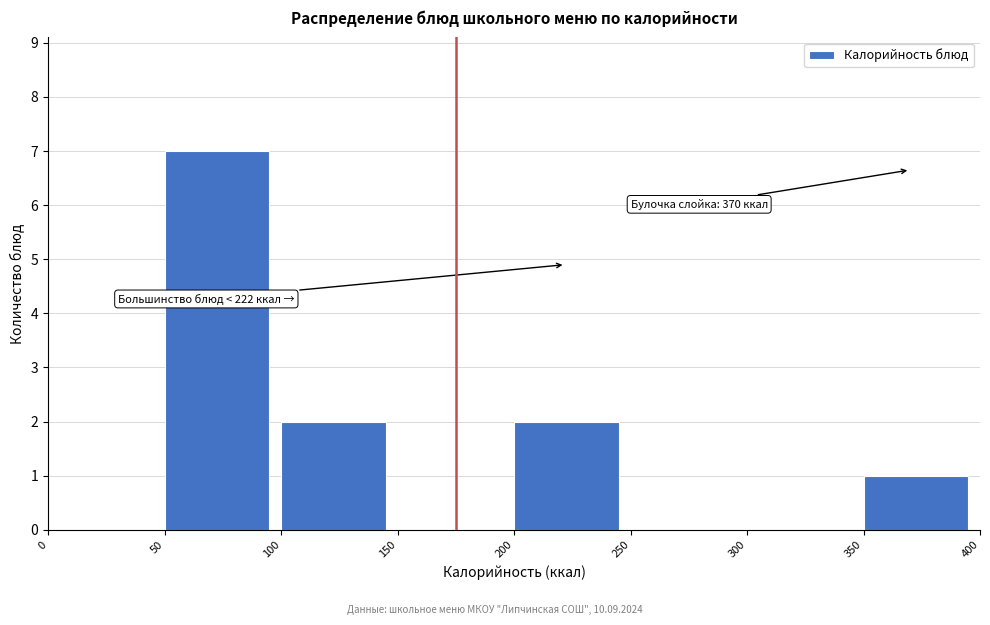

Which range on the x-axis has the tallest bar?

50 to 100